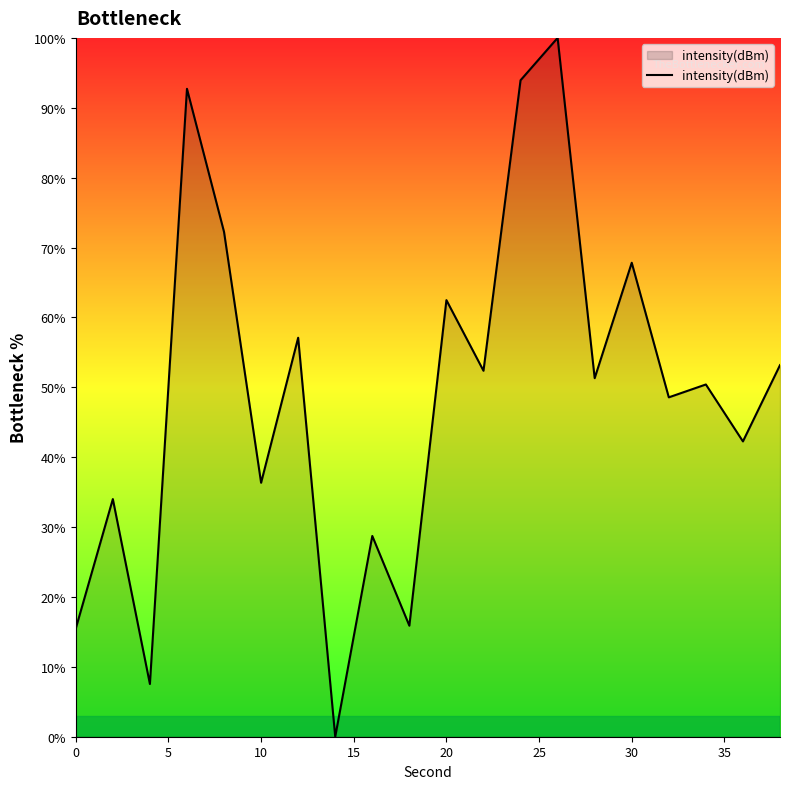

How many lines are shown in the chart?

1